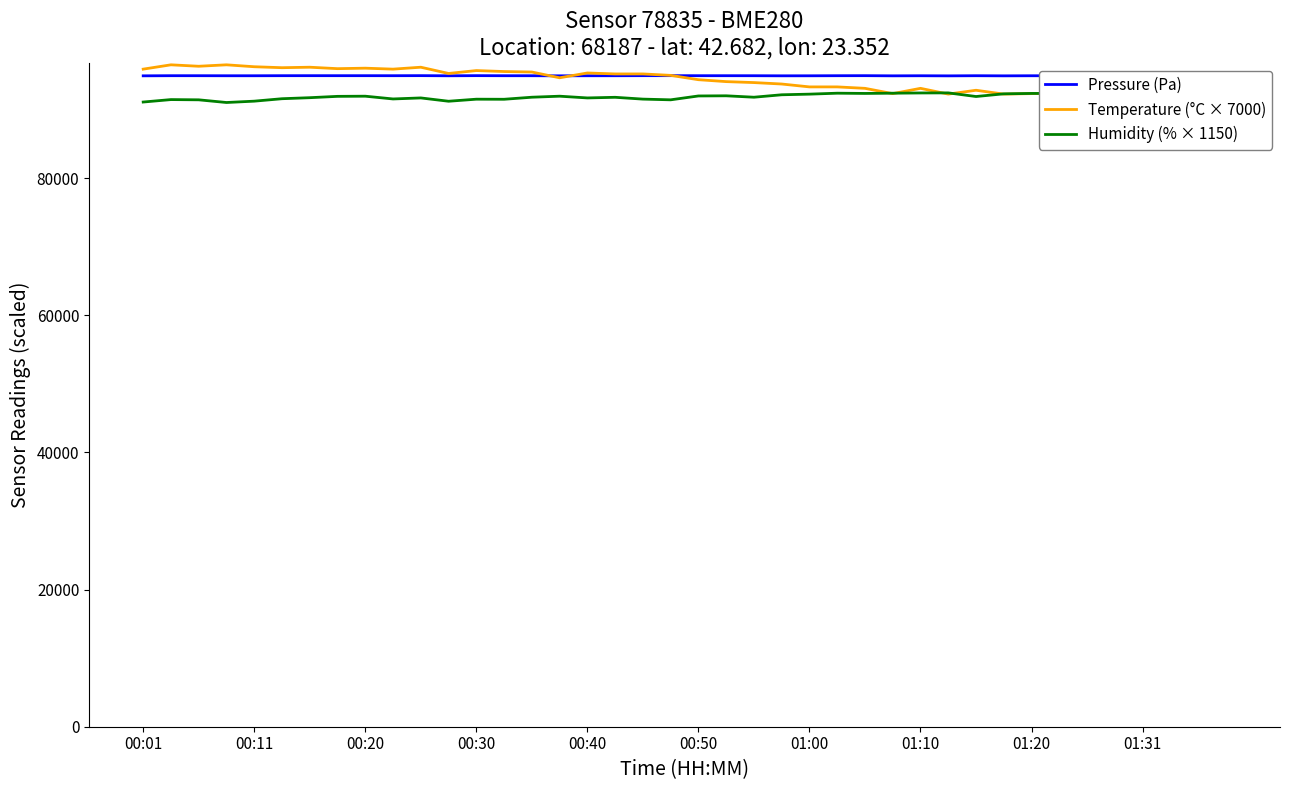

The value of Pressure (Pa) at 00:20 is 94945.1. True or false?

True